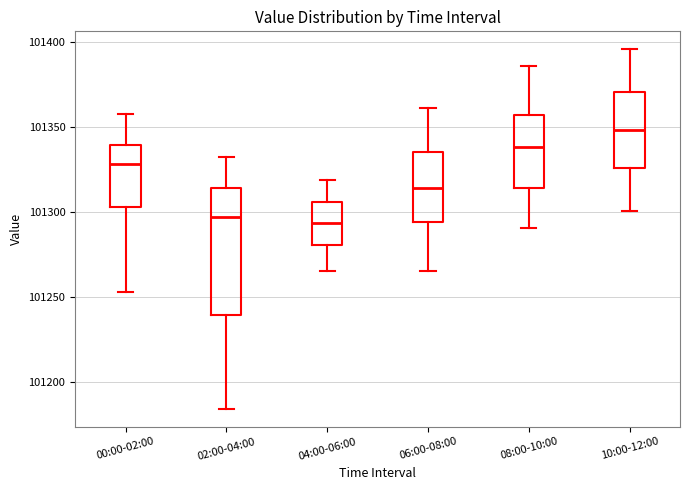

Where is the lower edge of the box for 02:00-04:00 on the y-axis? The values are not printed on the chart, so give them approximately, as read against the axis.

101240